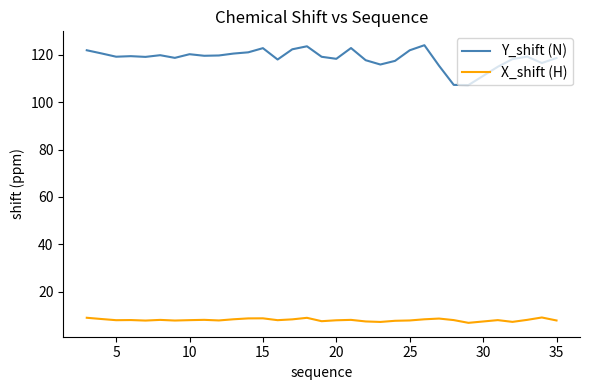

What is the highest value of the Y_shift (N) series?

124.0